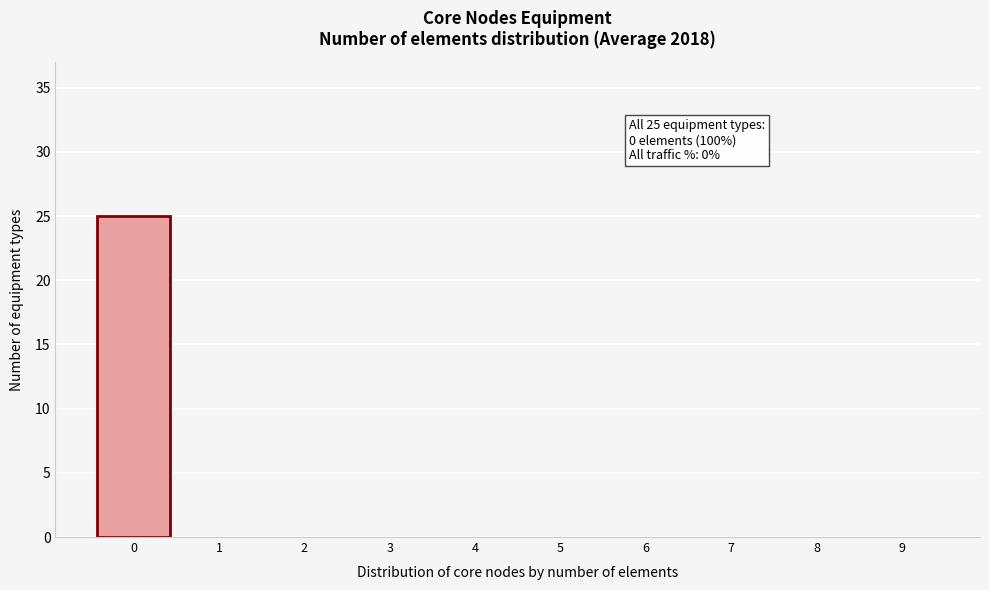

Which range on the x-axis has the tallest bar?

-0.5 to 0.5